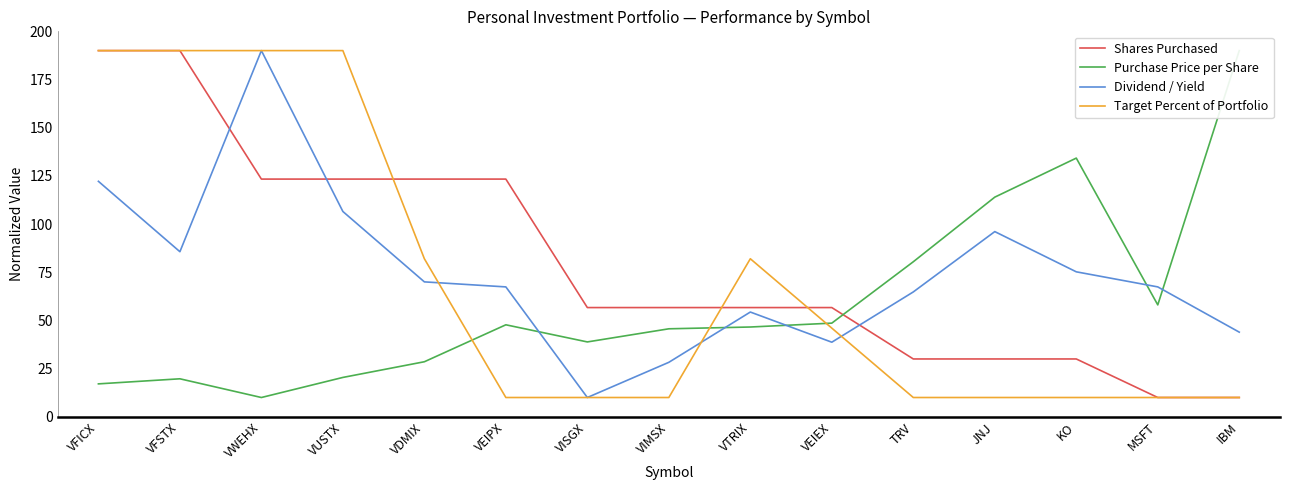

True or false: Purchase Price per Share and Dividend / Yield cross at least once.

True